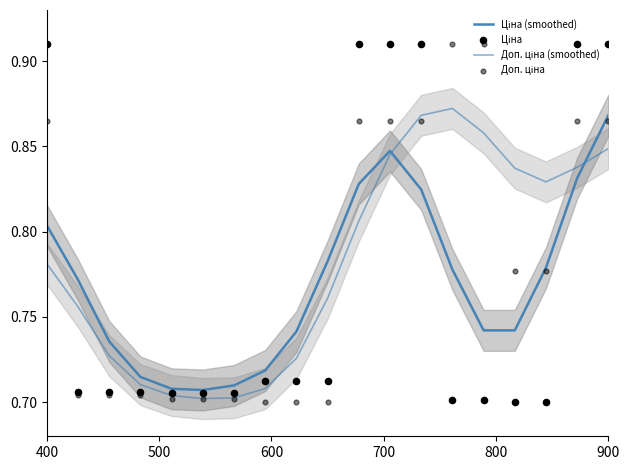

Which series has the largest Y range (max minus min)?

Ціна